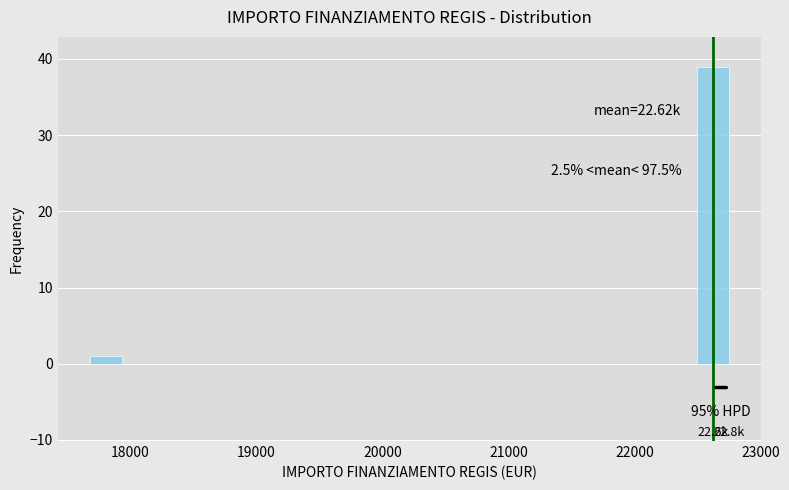

Read against the x-axis, roughly where is the centre of the tallest bar?

22600